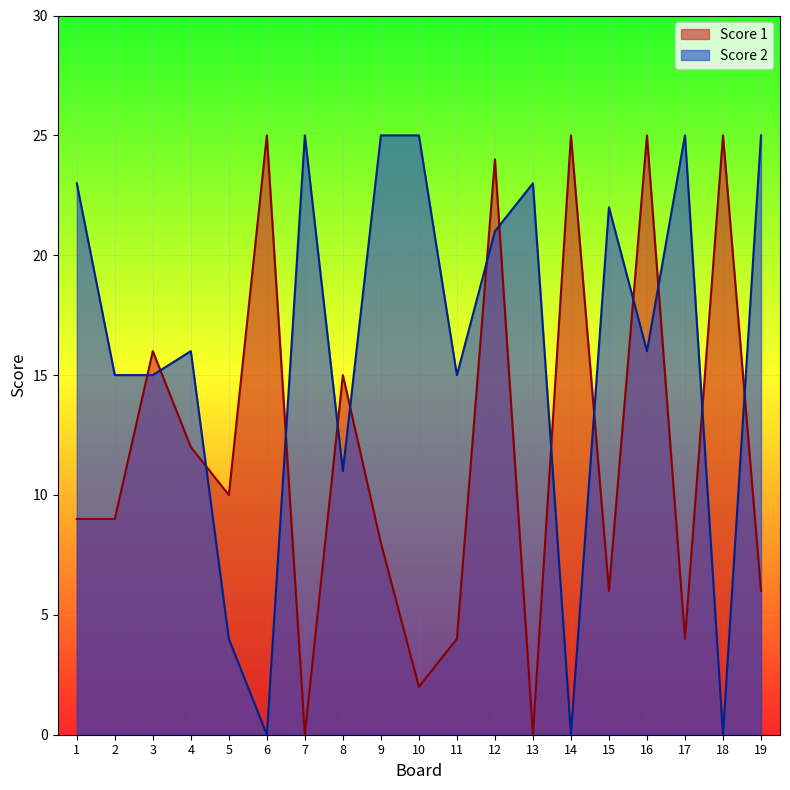

After their last crossing, which series has the higher values: Score 2 or Score 1?

Score 2